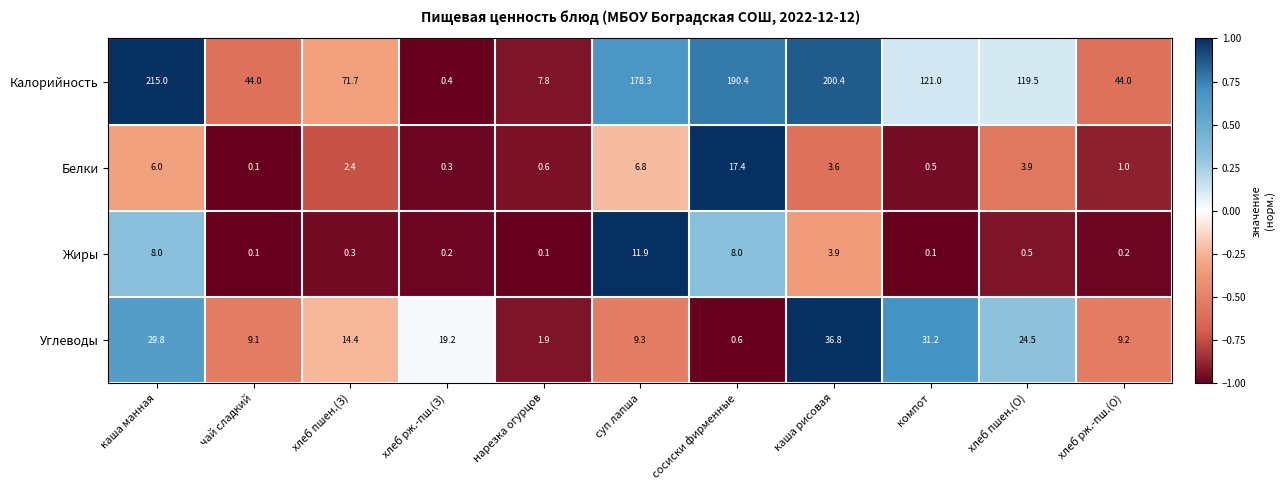

Which series has the largest total across all categories?

Калорийность